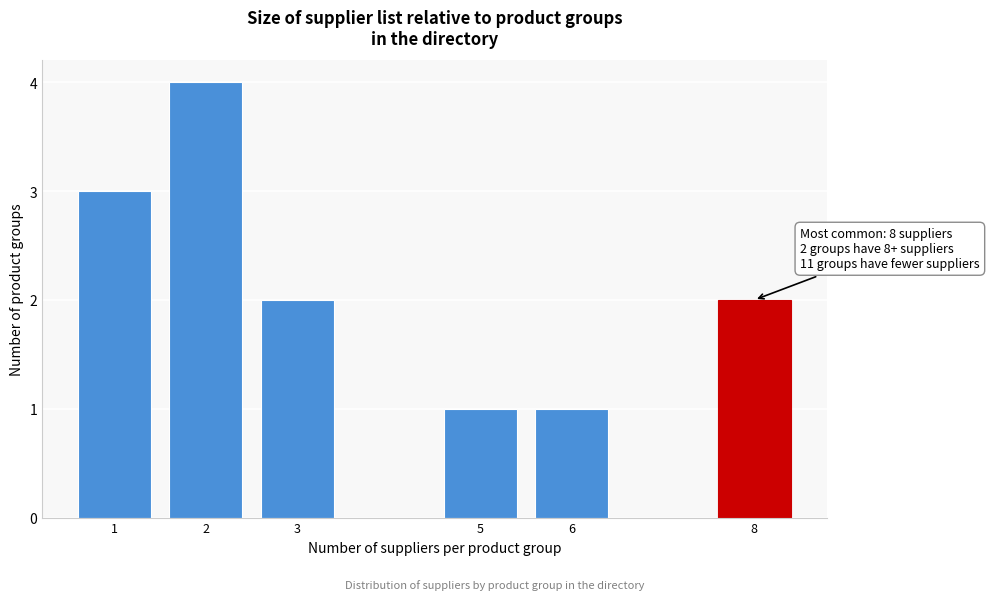

Reading left to right, list all the values displayed in this chart.

3	4	2	1	1	2